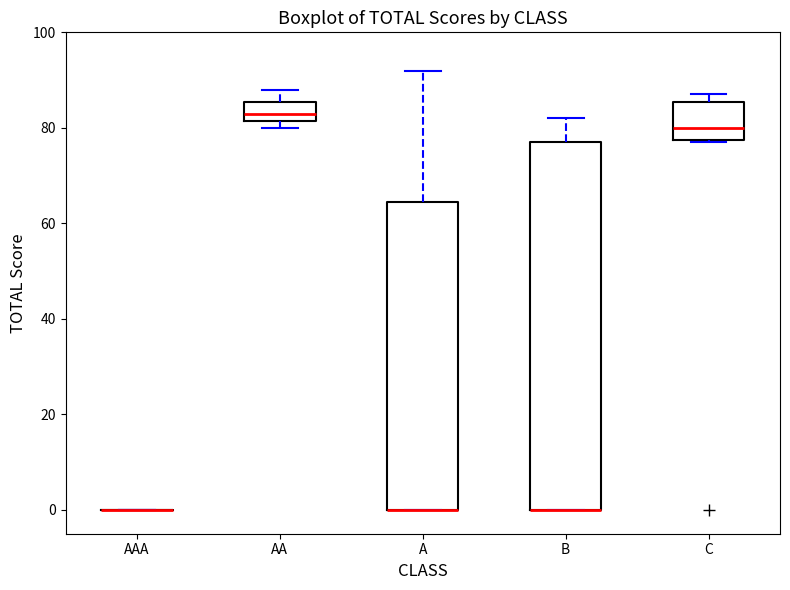

Reading left to right, read every box against the y-axis: the position of its median line, the range the box covers, and the ends of its whiskers. The values are not printed on the chart, so give them approximately, as read against the axis.

AAA: box collapsed to a line at 0, whiskers 0 to 0
AA: median 84, box 82 to 86, whiskers 80 to 88
A: median 0 (drawn on the box's lower edge), box 0 to 64, whiskers 0 to 92
B: median 0 (drawn on the box's lower edge), box 0 to 78, whiskers 0 to 82
C: median 80, box 78 to 86, whiskers 78 to 88